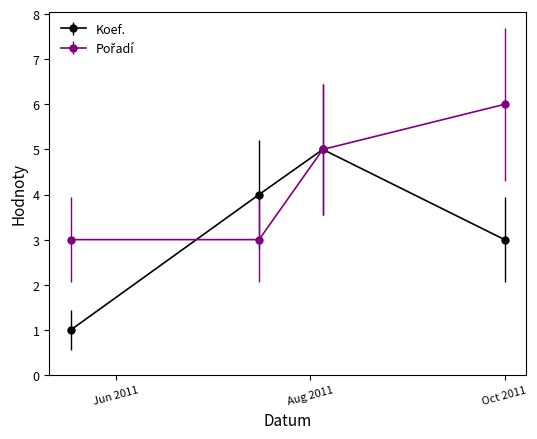

What is the maximum value shown in the chart?

6